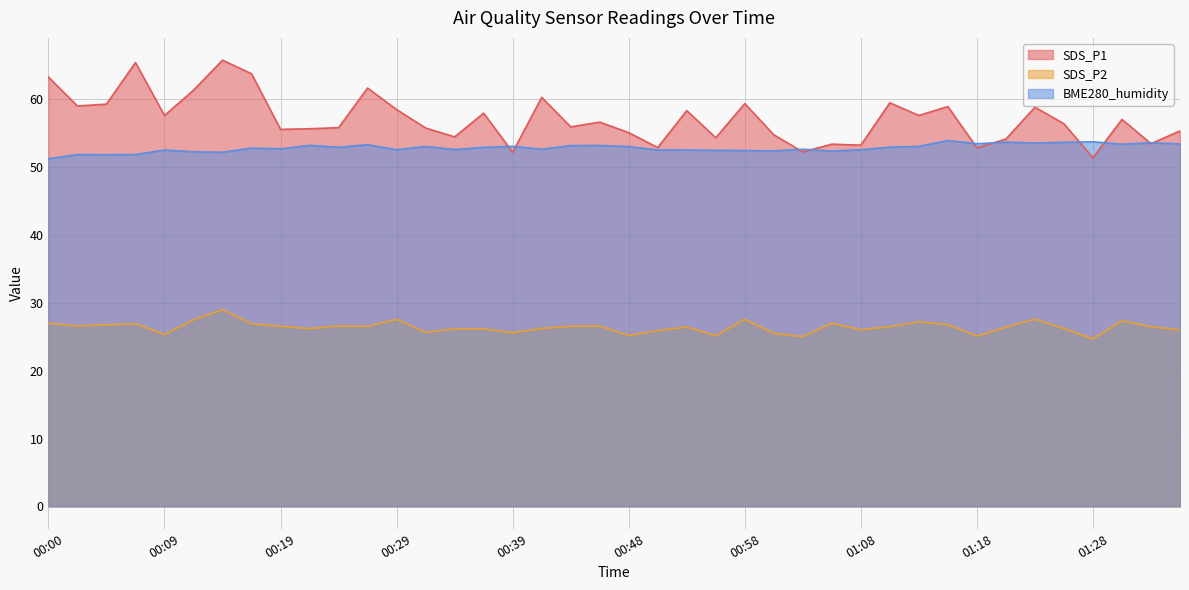

True or false: SDS_P1 and BME280_humidity cross at least once.

True